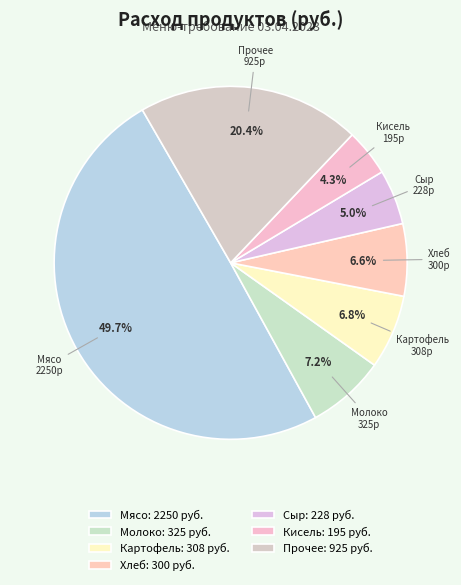

Is there a majority slice in this chart?

No